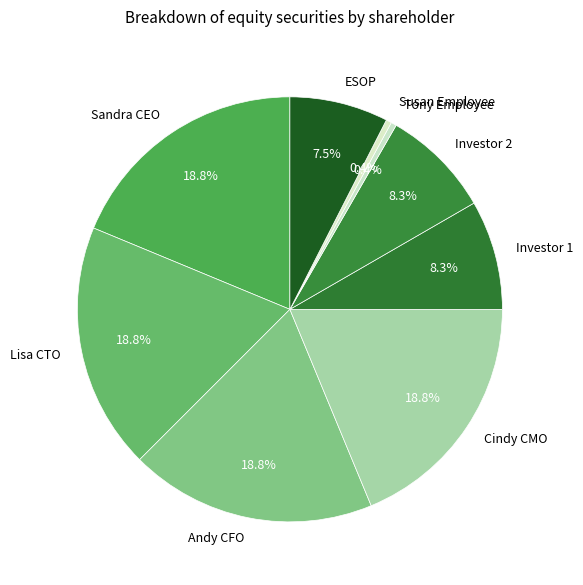

How many segments does this pie chart have?

9